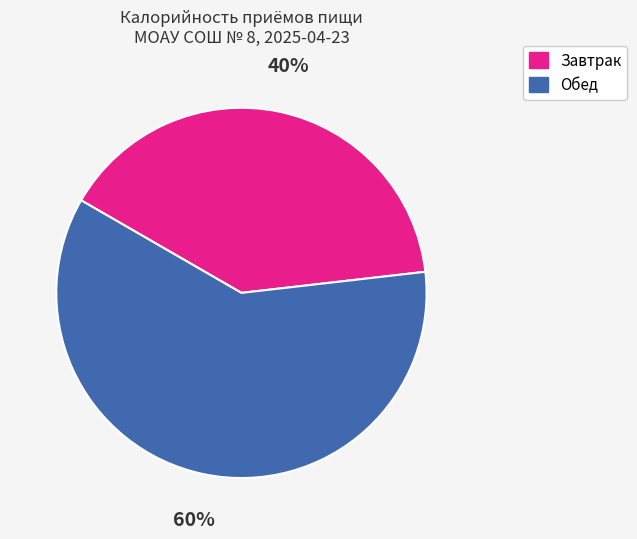

What is the smallest slice in the pie chart?

Завтрак